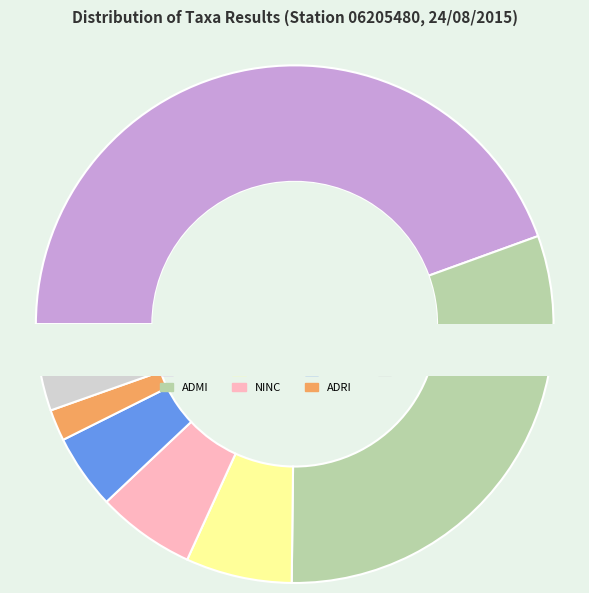

What percentage is the ADMI slice, to the nearest percent?

31%